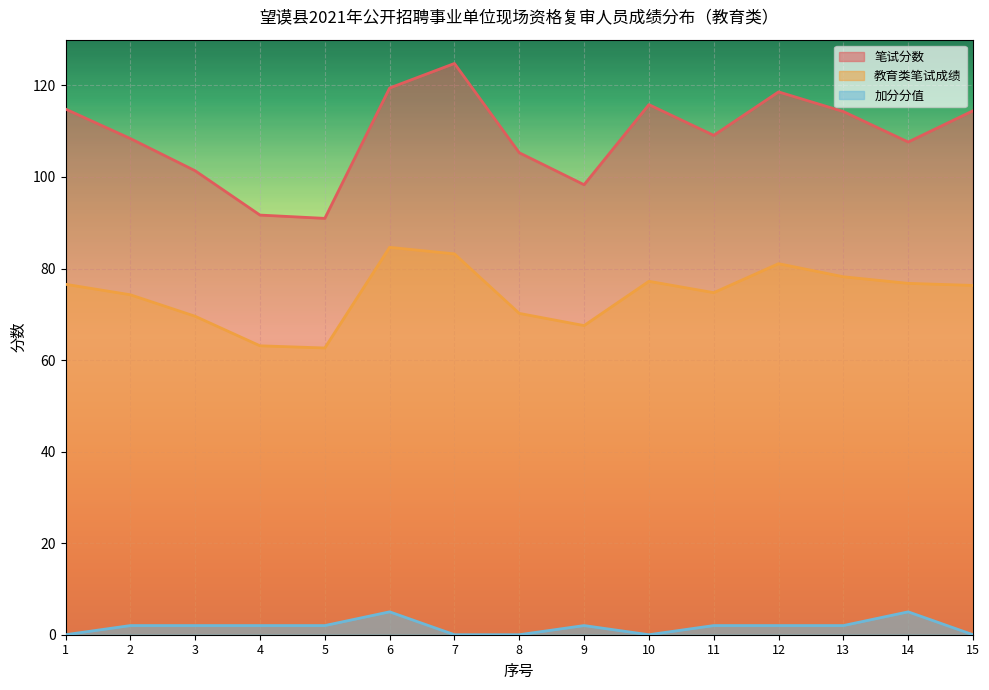

True or false: 教育类笔试成绩 and 笔试分数 intersect in this chart.

False